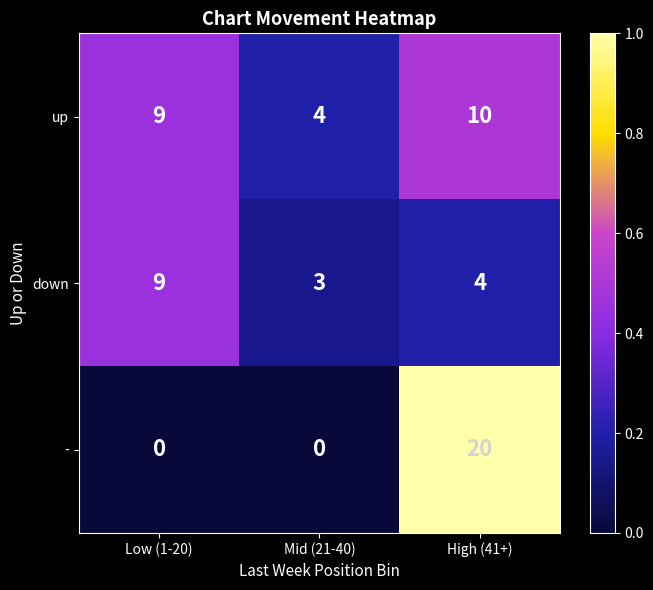

What is the spread (max minus min) of values at Low (1-20)?

9